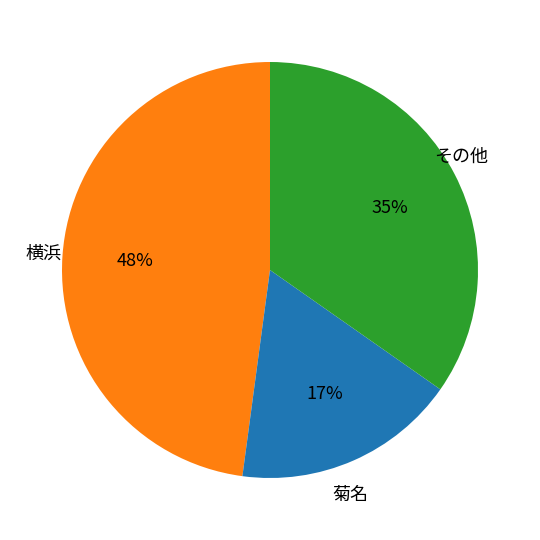

Is there a majority slice in this chart?

No